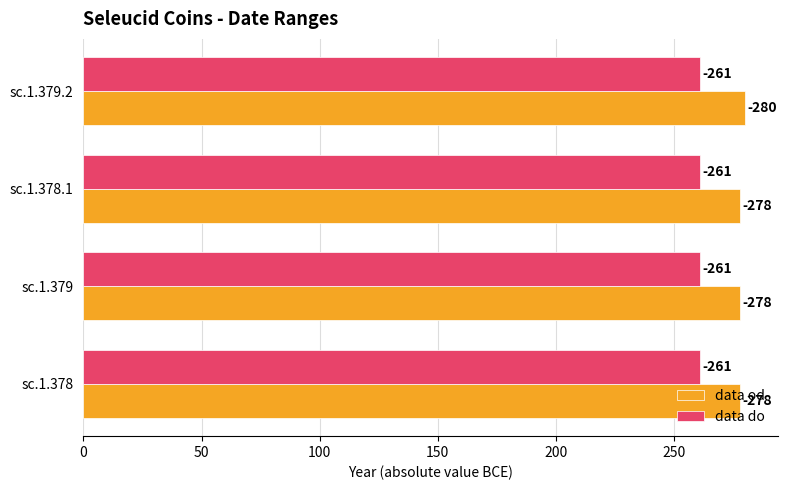

What are all the series names shown in the legend?

data od, data do